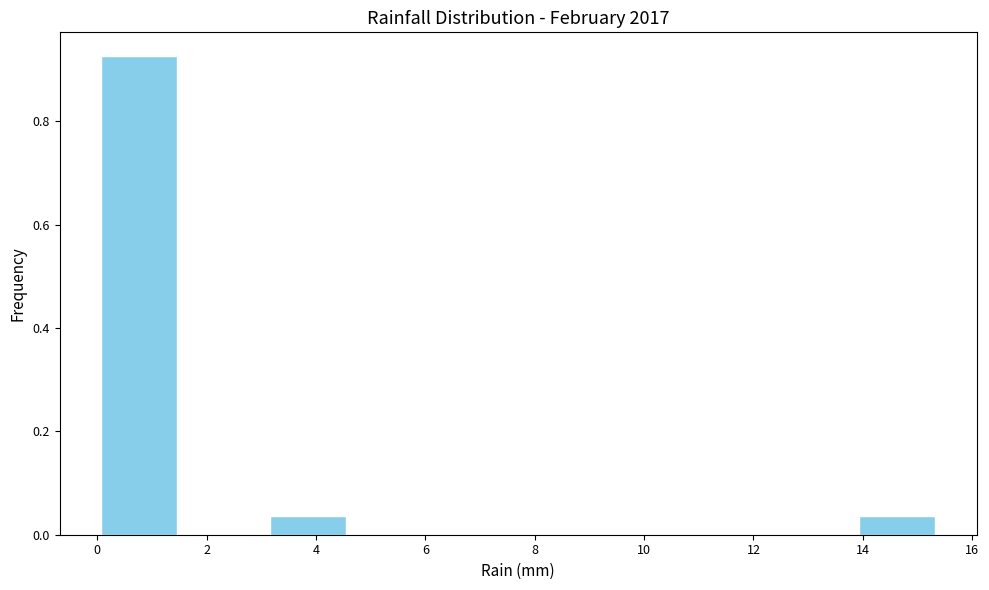

Reading left to right, transcribe this chart: for each bar, give the range it covers on the x-axis and its height. Neither the bar edges nor the heights are printed on the chart, so give them approximately, as read against the axes.

0.00 to 1.54: 0.92
1.54 to 3.08: 0
3.08 to 4.62: 0.04
4.62 to 6.16: 0
6.16 to 7.70: 0
7.70 to 9.24: 0
9.24 to 10.78: 0
10.78 to 12.32: 0
12.32 to 13.86: 0
13.86 to 15.40: 0.04